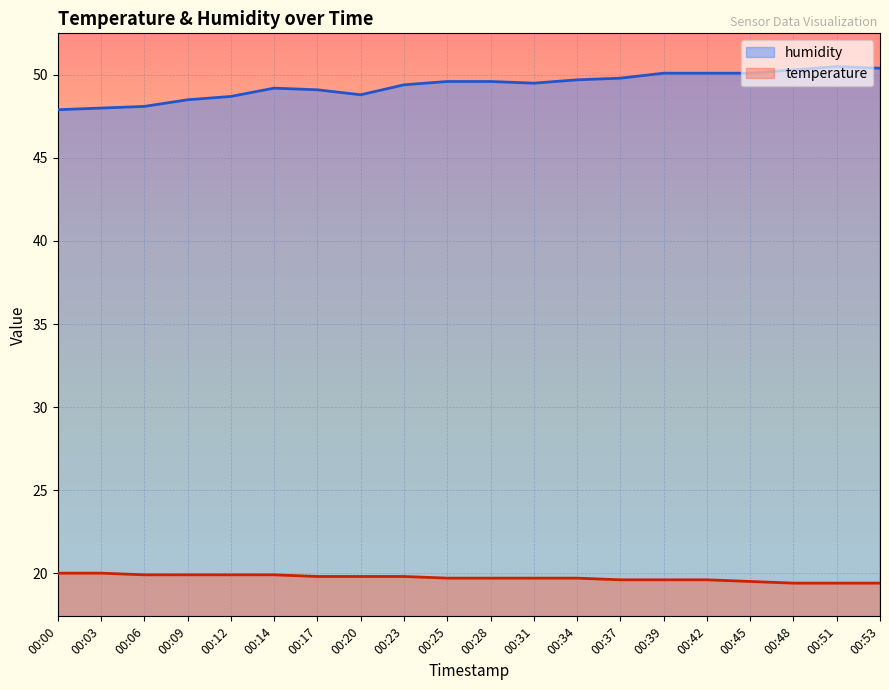

What is the maximum value shown in the chart?

50.5